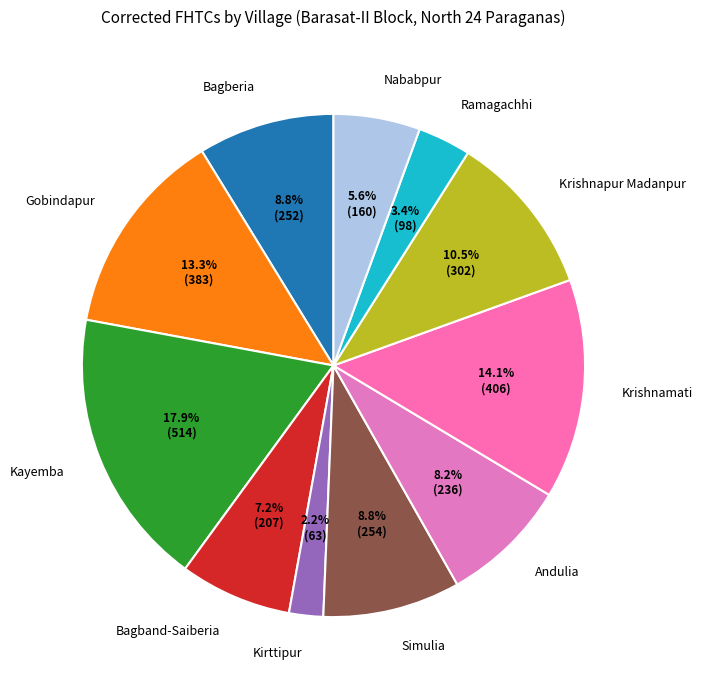

To the nearest percent, what portion does Kayemba represent?

18%